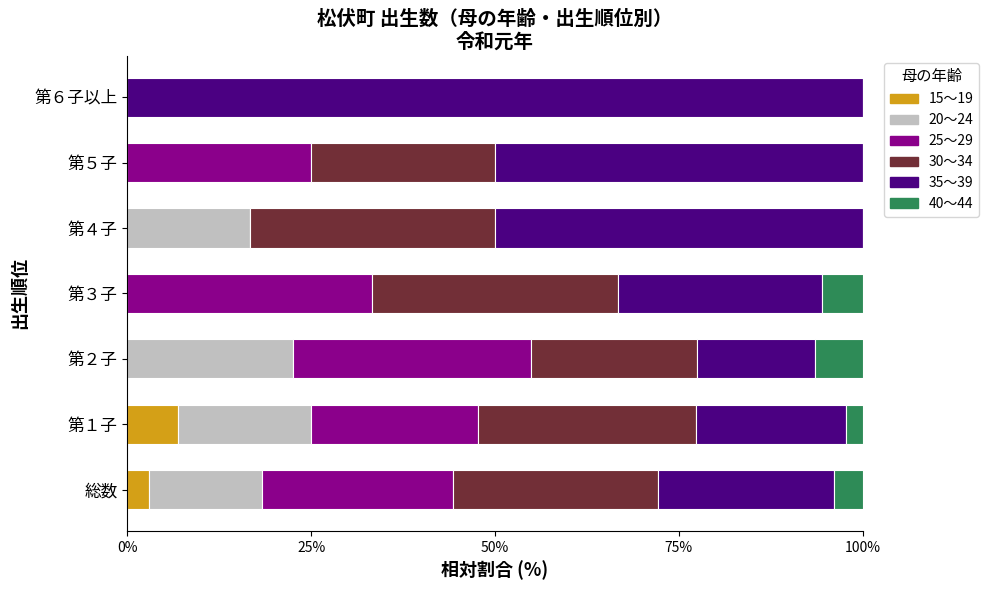

What is the sum of all 15～19 values?

9.7